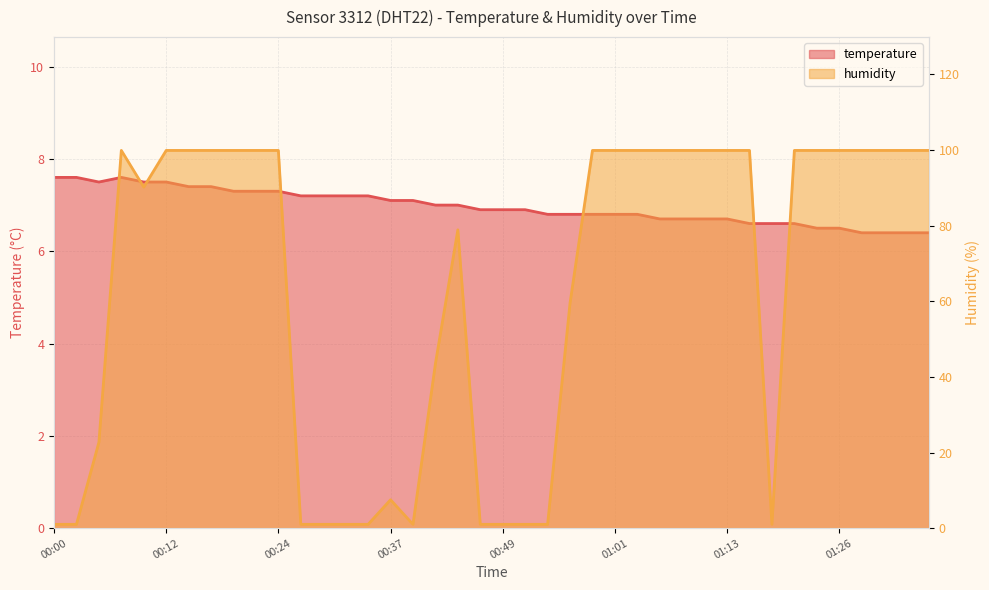

Which series has the widest spread of values?

humidity